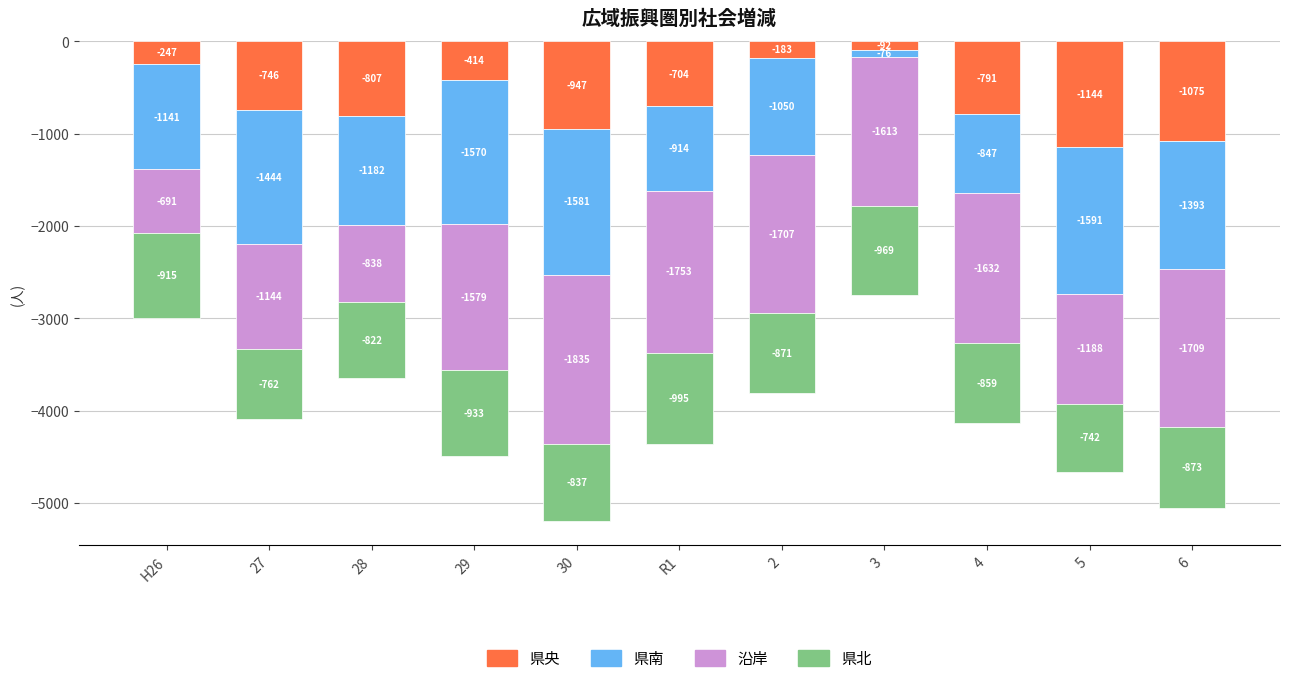

What is the sum of all 県南 values?

-12789